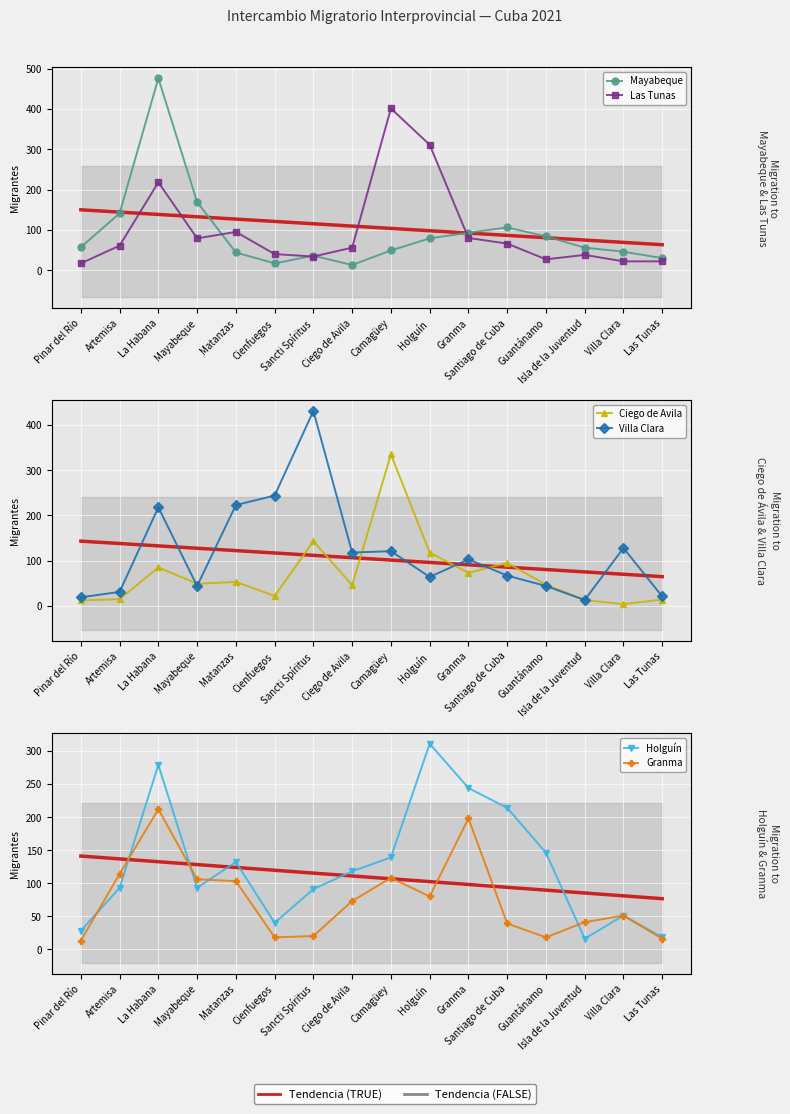

Which series has the largest range (max minus min)?

Mayabeque